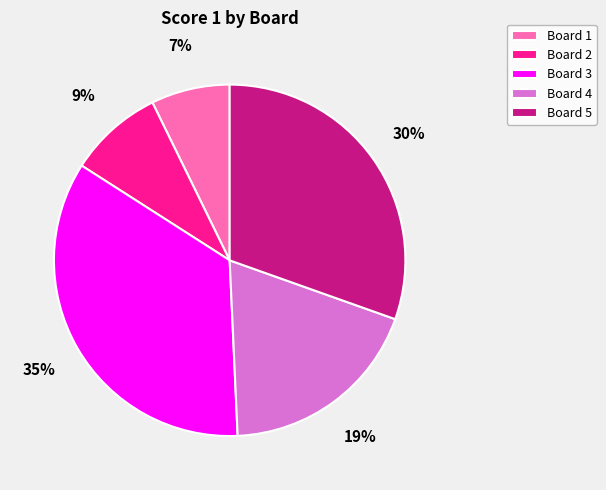

Rank the categories by value from highest to lowest.

Board 3, Board 5, Board 4, Board 2, Board 1